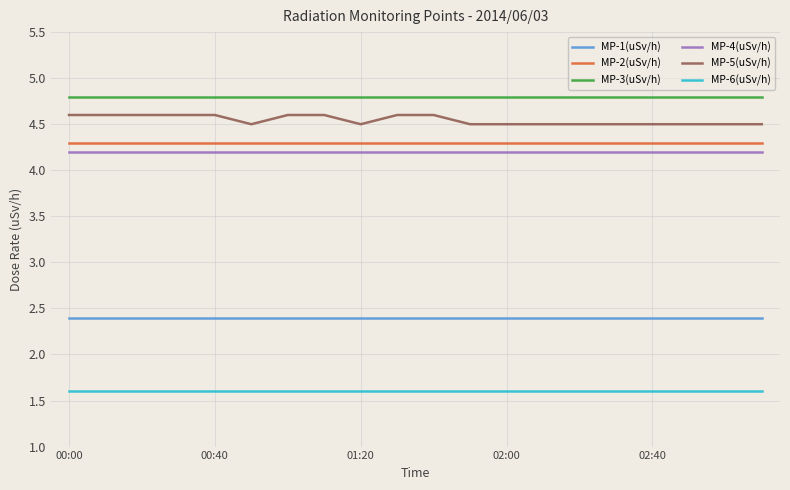

What is the highest value of the MP-5(uSv/h) series?

4.6